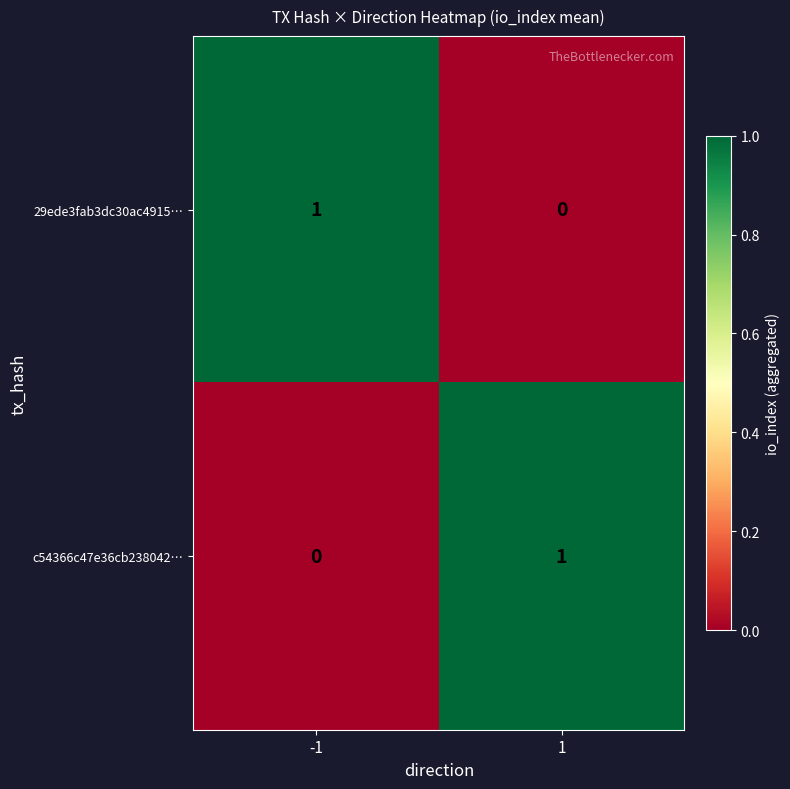

Reading left to right, transcribe all the data shown in this chart.

29ede3fab3dc30ac4915…: -1=1	1=0
c54366c47e36cb238042…: -1=0	1=1